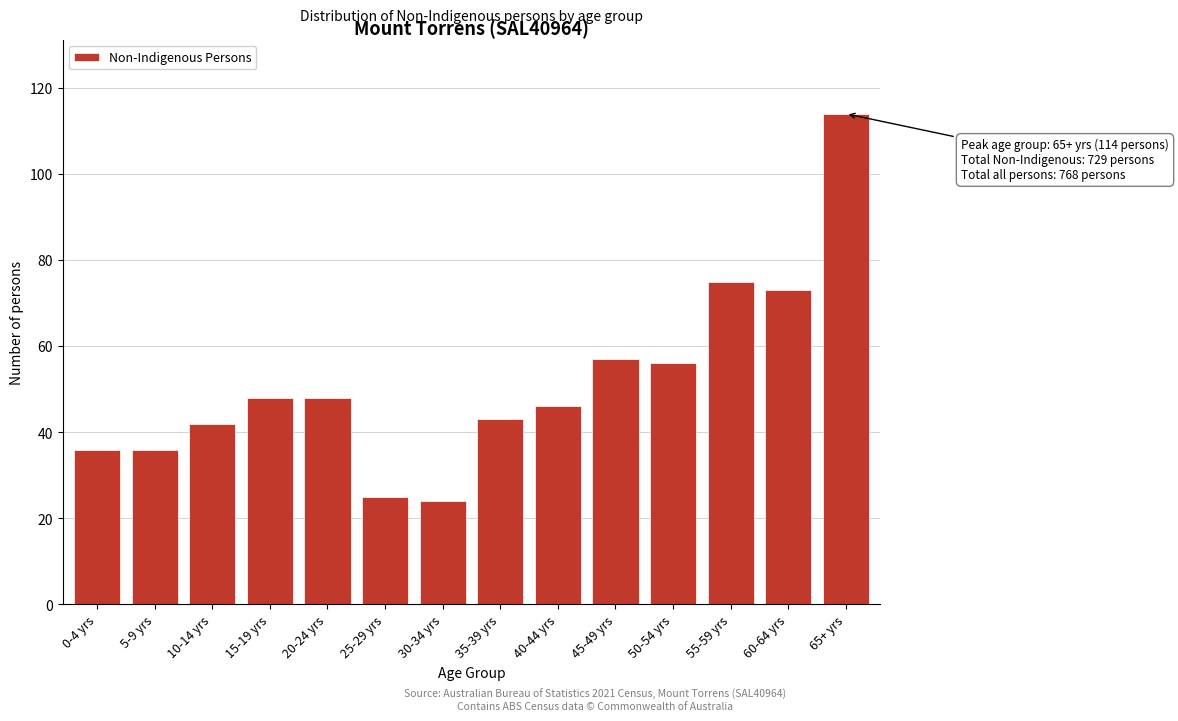

Reading right to left, list all the values displayed in this chart.

65+ yrs=114	60-64 yrs=73	55-59 yrs=75	50-54 yrs=56	45-49 yrs=57	40-44 yrs=46	35-39 yrs=43	30-34 yrs=24	25-29 yrs=25	20-24 yrs=48	15-19 yrs=48	10-14 yrs=42	5-9 yrs=36	0-4 yrs=36